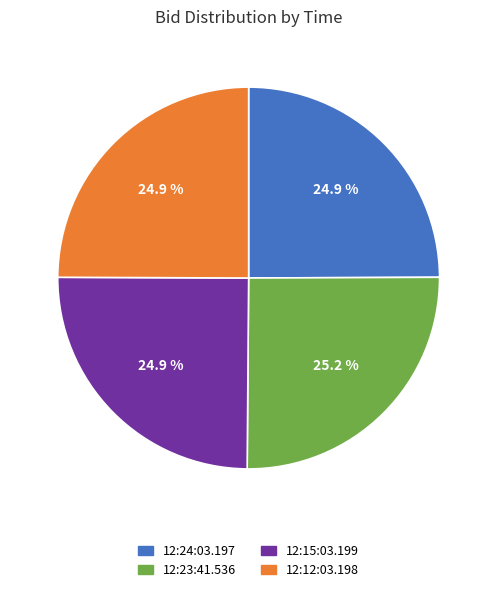

Is the sum of 12:12:03.198 and 12:24:03.197 greater than half?

No